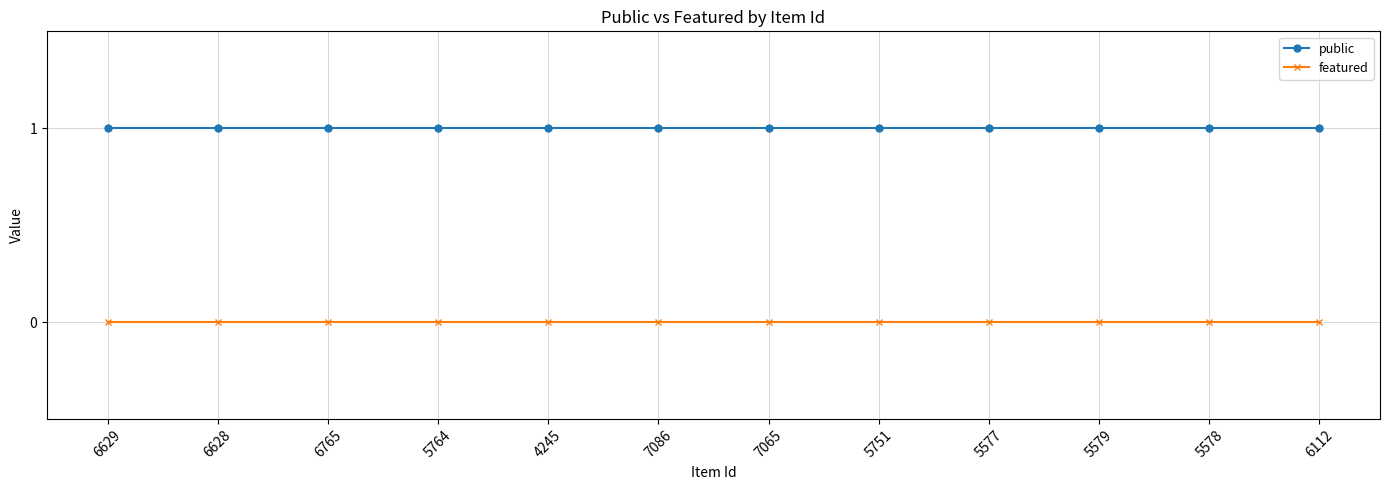

List the series in order of their peak value, lowest first.

featured, public